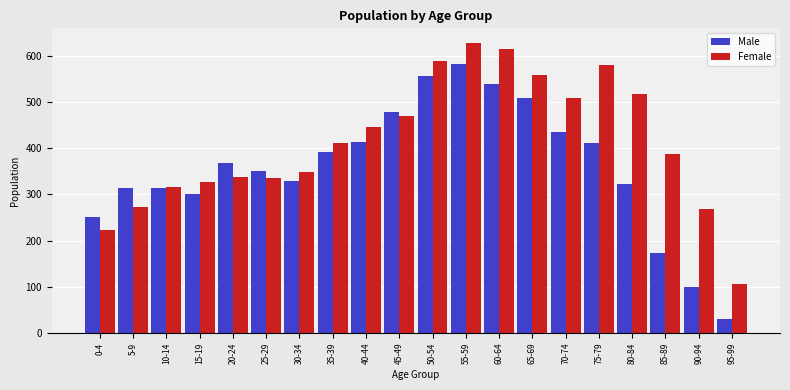

How many groups of bars are there?

20